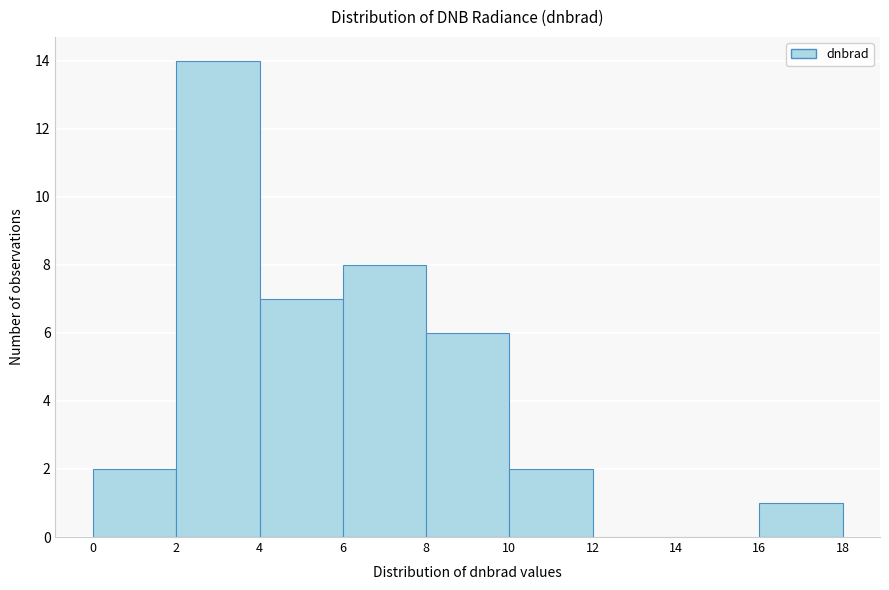

Reading left to right, list every bar in this chart as the range it spans on the x-axis followed by its height. The values are not printed on the chart, so give them approximately, as read against the axis.

0 to 2: 2
2 to 4: 14
4 to 6: 7
6 to 8: 8
8 to 10: 6
10 to 12: 2
12 to 14: 0
14 to 16: 0
16 to 18: 1